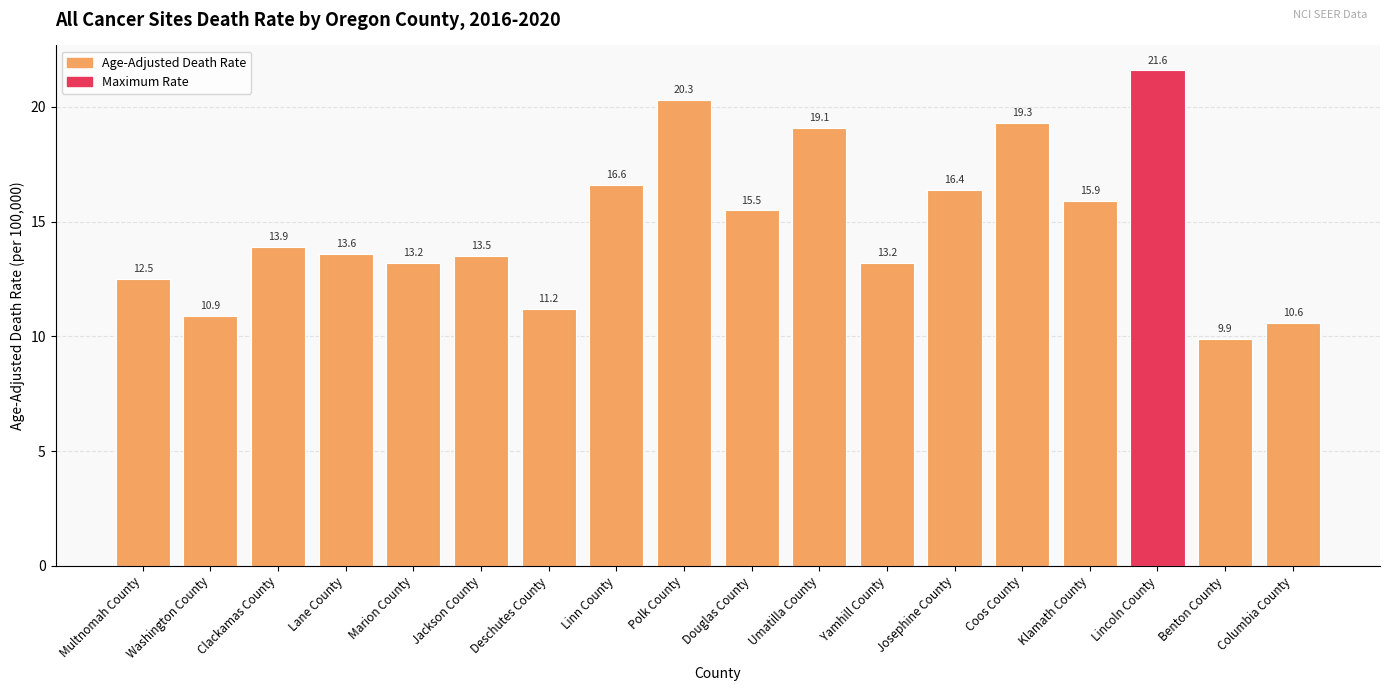

How many categories are shown in the chart?

18